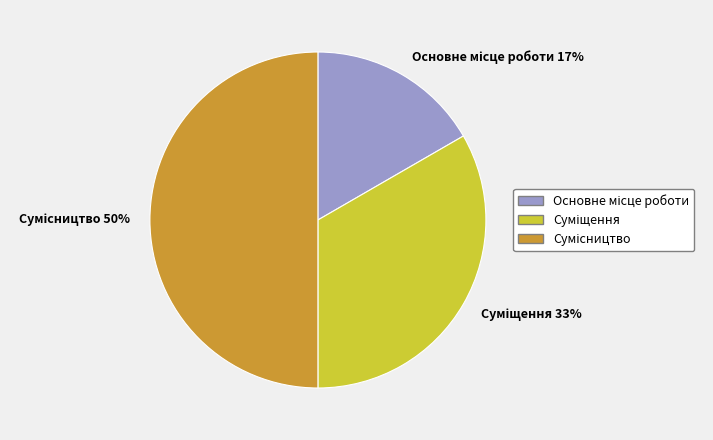

To the nearest percent, what is the difference between the largest and smallest slice percentages?

33%